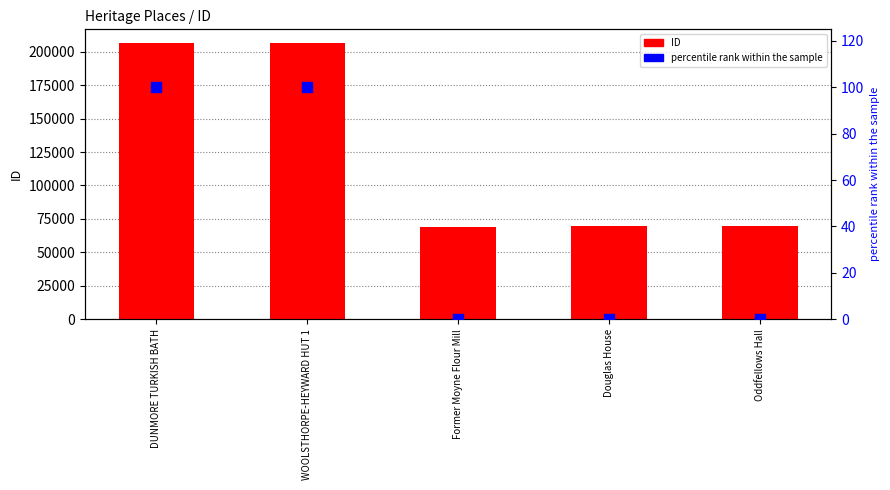

Which series contains the highest Y value?

ID